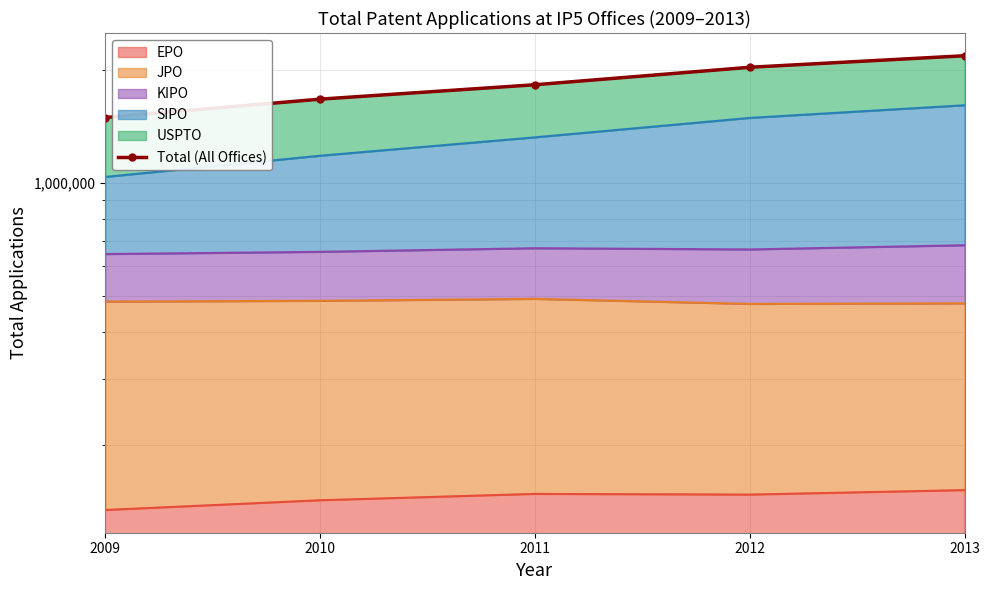

True or false: the data shows 1448117 at 2013.

False